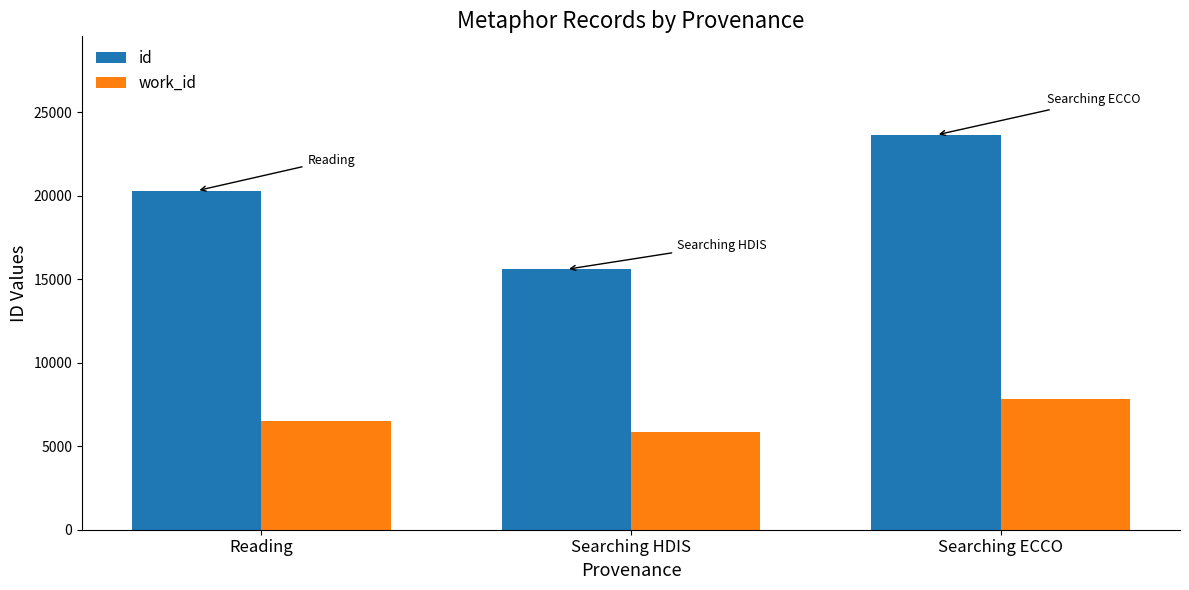

Which category has the highest value across all series?

Searching ECCO